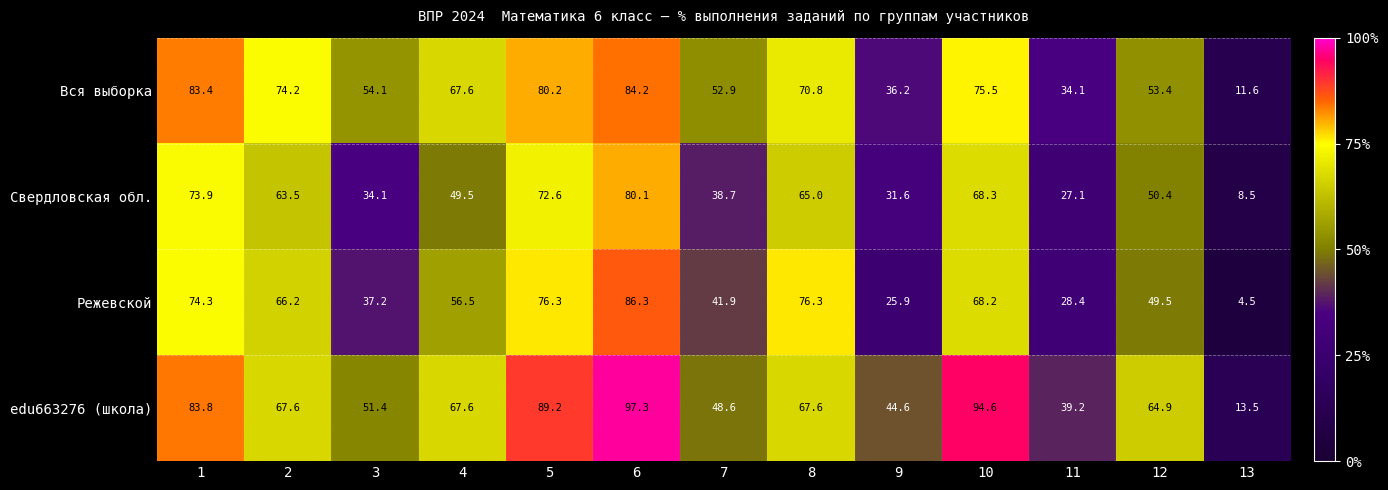

Which series has the largest total across all categories?

edu663276 (школа)